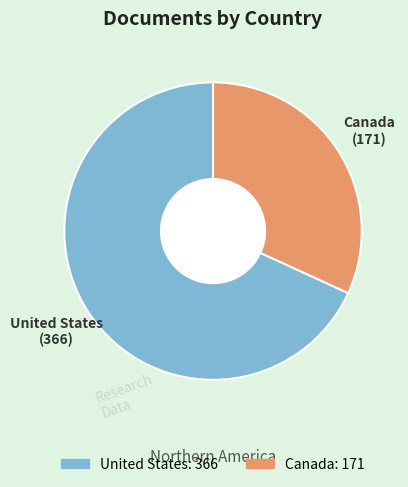

Which slice represents more than half of the pie?

United States